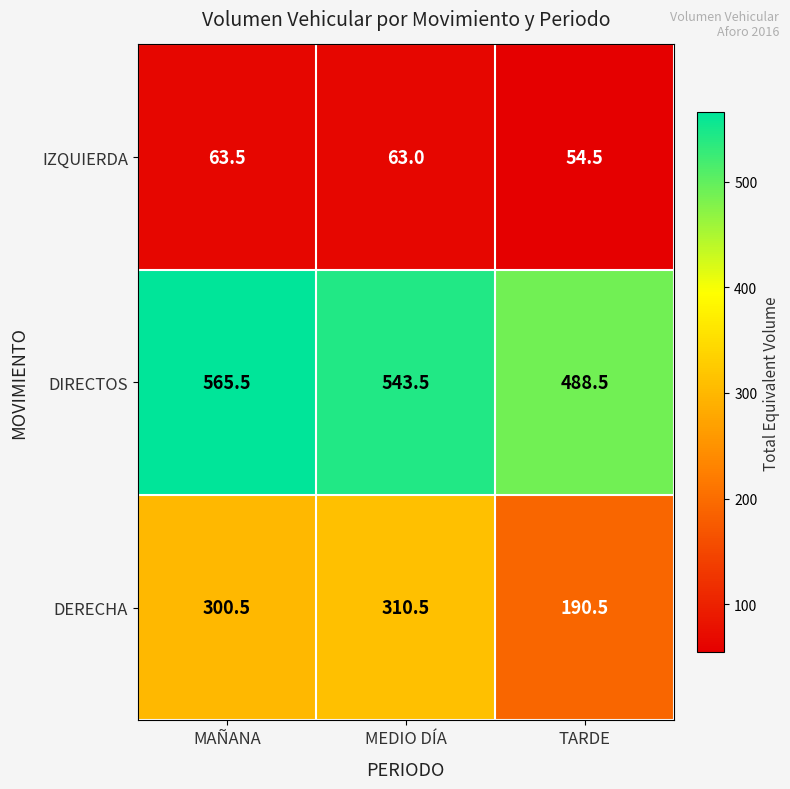

What is the total value across all series at TARDE?

733.5